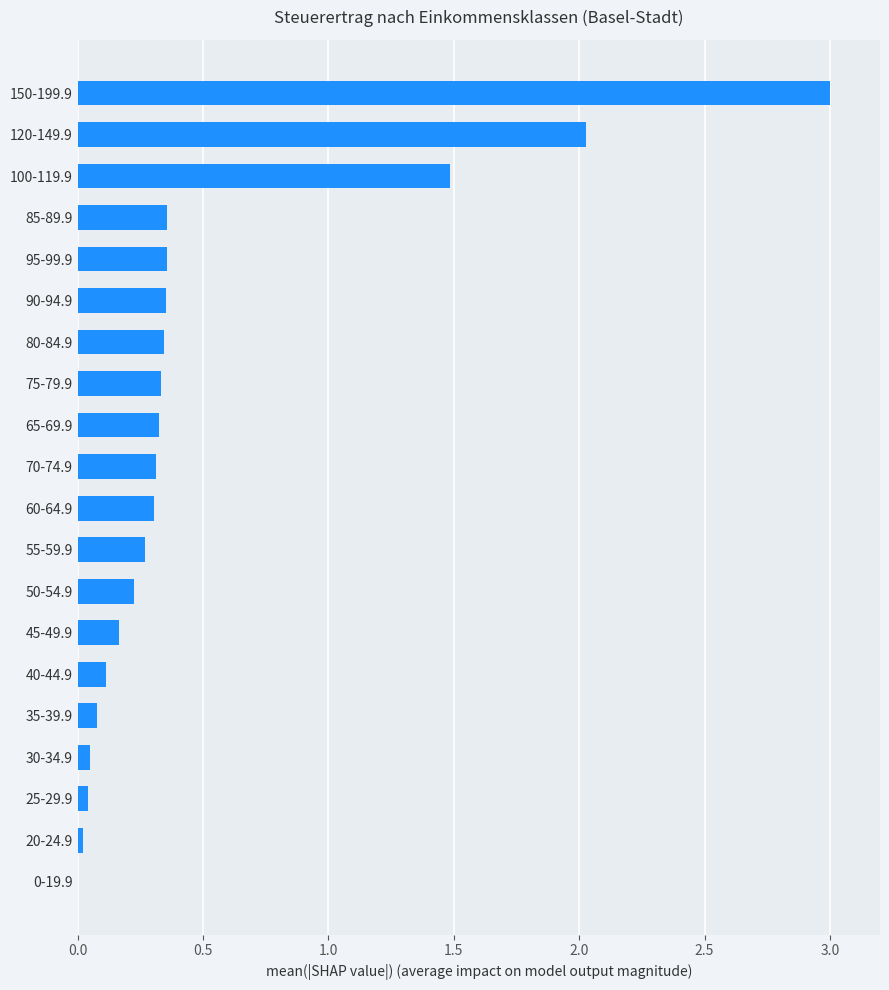

Which category has the highest value across all series?

150-199.9